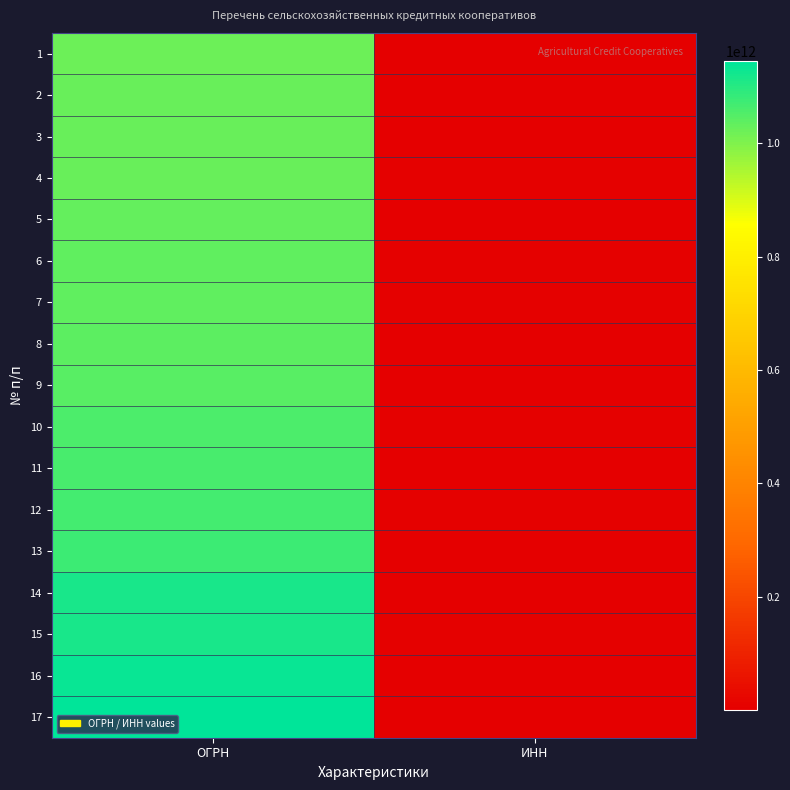

Reading left to right, list all the values displayed in this chart.

1: ОГРН=1023502490637	ИНН=3505003087
2: ОГРН=1025700584414	ИНН=5709002871
3: ОГРН=1025700685010	ИНН=5719002302
4: ОГРН=1027500600027	ИНН=7509003222
5: ОГРН=1031402061613	ИНН=1435140164
6: ОГРН=1036404502100	ИНН=6445010149
7: ОГРН=1037527000334	ИНН=7523005430
8: ОГРН=1041402041768	ИНН=1435149791
9: ОГРН=1045739000812	ИНН=5717002138
10: ОГРН=1057523000006	ИНН=7538000025
11: ОГРН=1063454025392	ИНН=3429030946
12: ОГРН=1068080017169	ИНН=8003037652
13: ОГРН=1074710000760	ИНН=4710028199
14: ОГРН=1115022000906	ИНН=5022561513
15: ОГРН=1116658023272	ИНН=6658397116
16: ОГРН=1133537000222	ИНН=3505005158
17: ОГРН=1144827013231	ИНН=4813805457